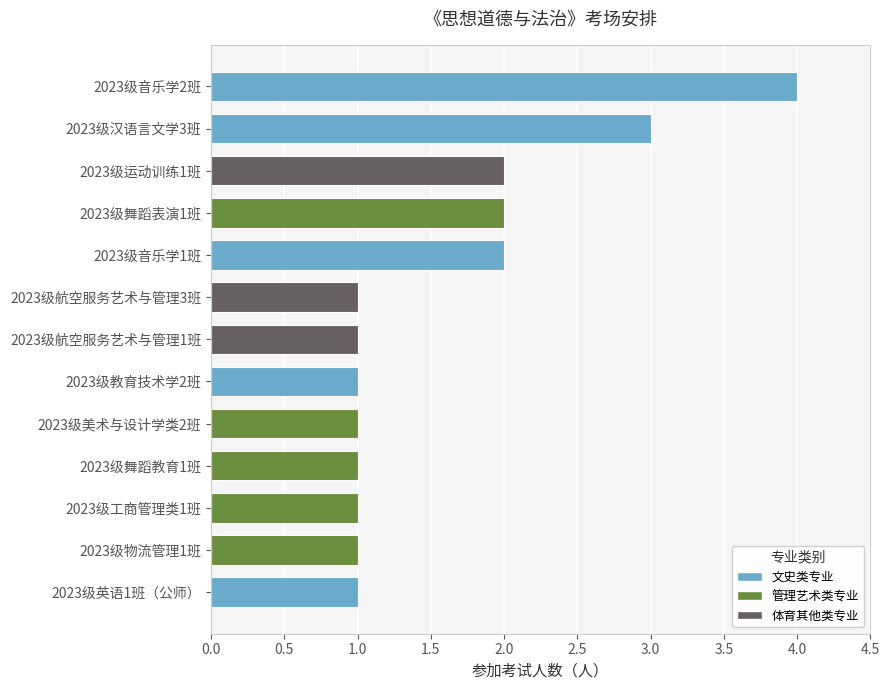

Reading bottom to top, what are all the values shown in this chart?

2023级英语1班（公师）=1	2023级物流管理1班=1	2023级工商管理类1班=1	2023级舞蹈教育1班=1	2023级美术与设计学类2班=1	2023级教育技术学2班=1	2023级航空服务艺术与管理1班=1	2023级航空服务艺术与管理3班=1	2023级音乐学1班=2	2023级舞蹈表演1班=2	2023级运动训练1班=2	2023级汉语言文学3班=3	2023级音乐学2班=4